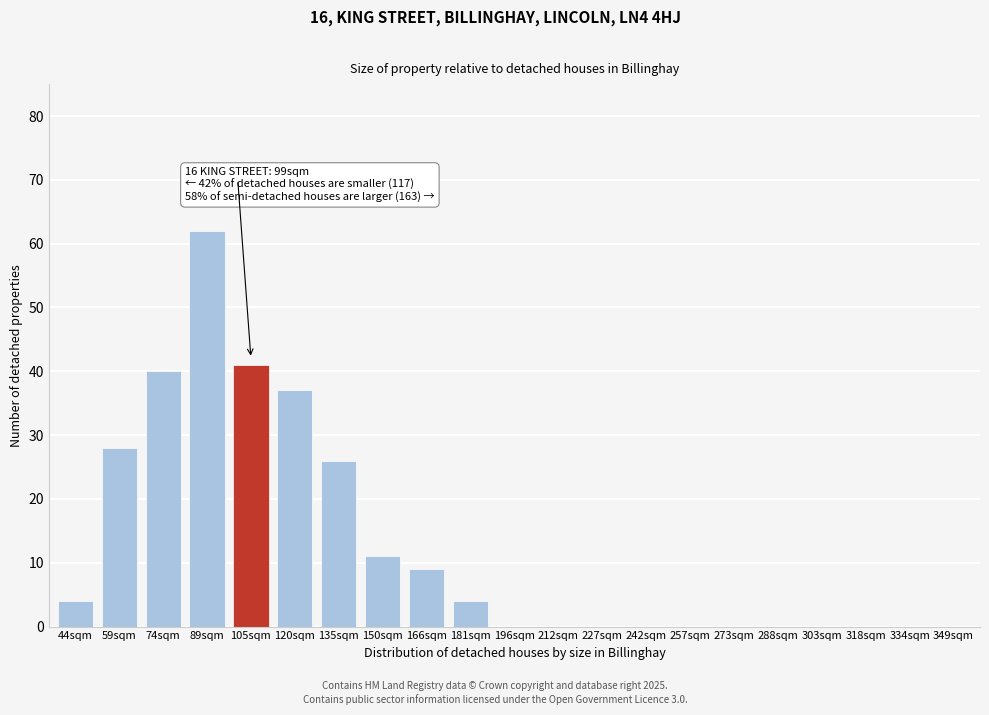

Reading left to right, list all the values displayed in this chart.

44sqm=4	59sqm=28	74sqm=40	89sqm=62	105sqm=41	120sqm=37	135sqm=26	150sqm=11	166sqm=9	181sqm=4	196sqm=0	212sqm=0	227sqm=0	242sqm=0	257sqm=0	273sqm=0	288sqm=0	303sqm=0	318sqm=0	334sqm=0	349sqm=0